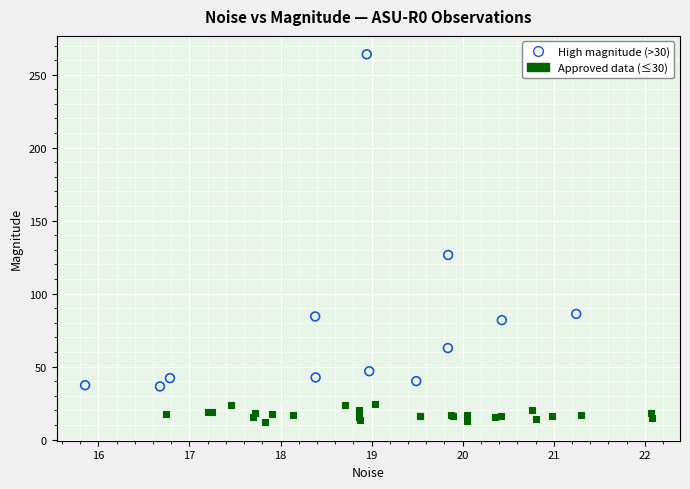

What are all the series names shown in the legend?

High magnitude (>30), Approved data (≤30)